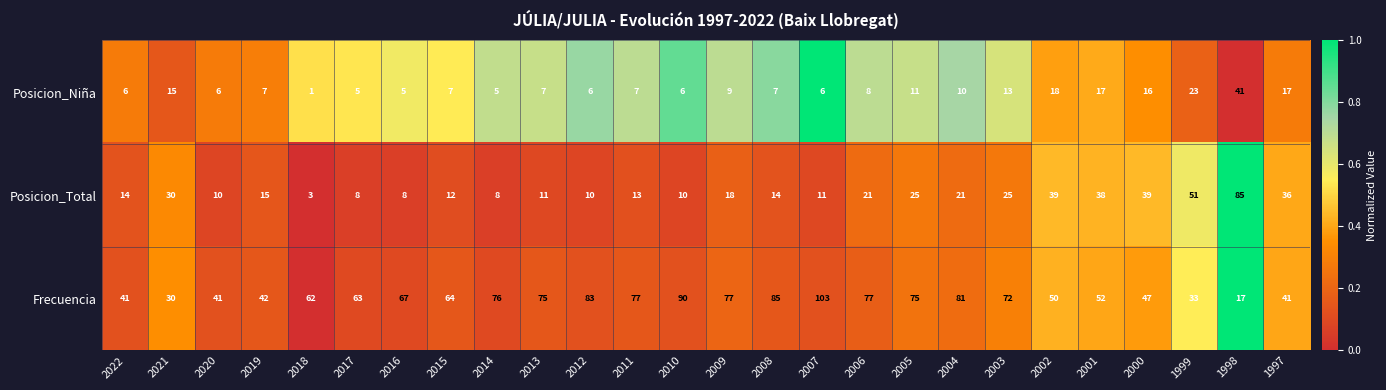

What is the difference between the Posicion_Total values at 2007 and 2017?

3